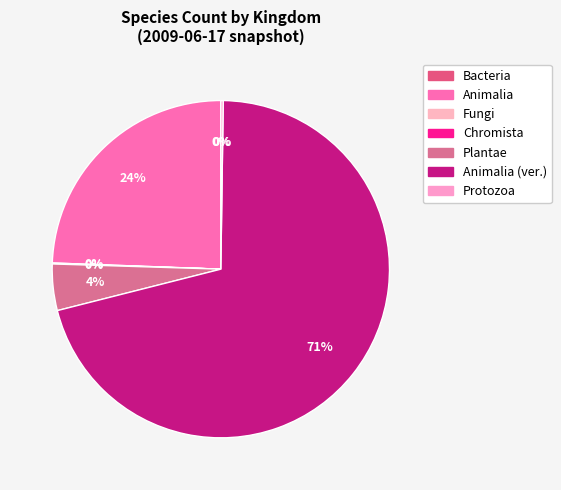

Which slice is the largest?

Animalia (ver.)